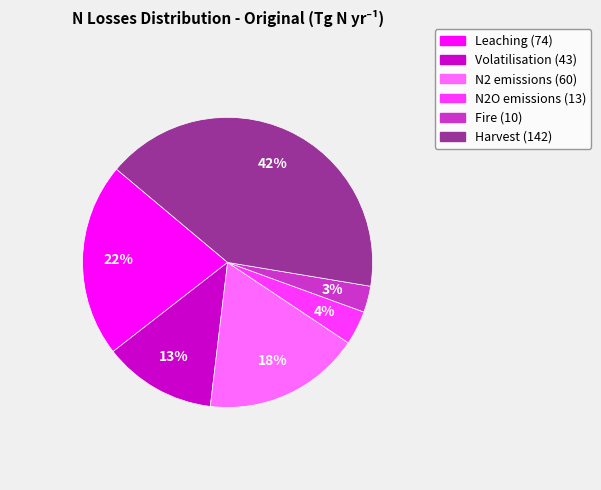

Is there a majority slice in this chart?

No